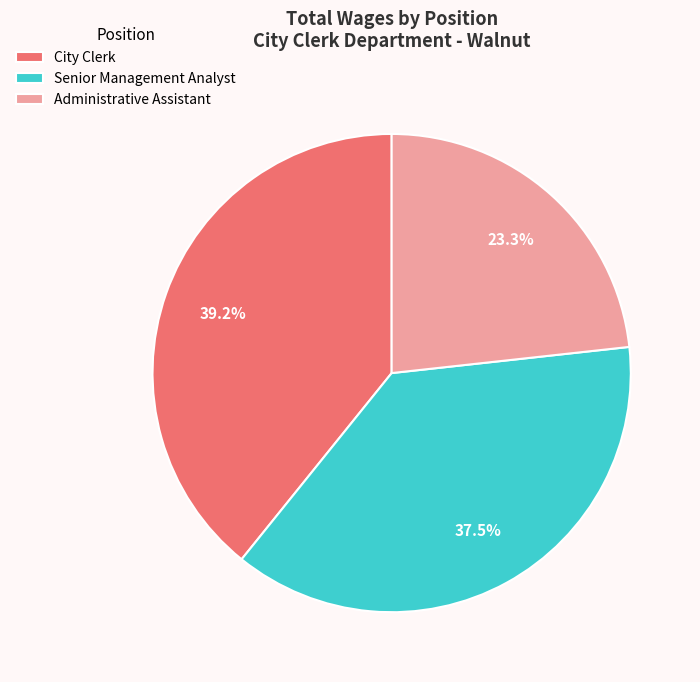

Which category has the smallest portion of the pie?

Administrative Assistant